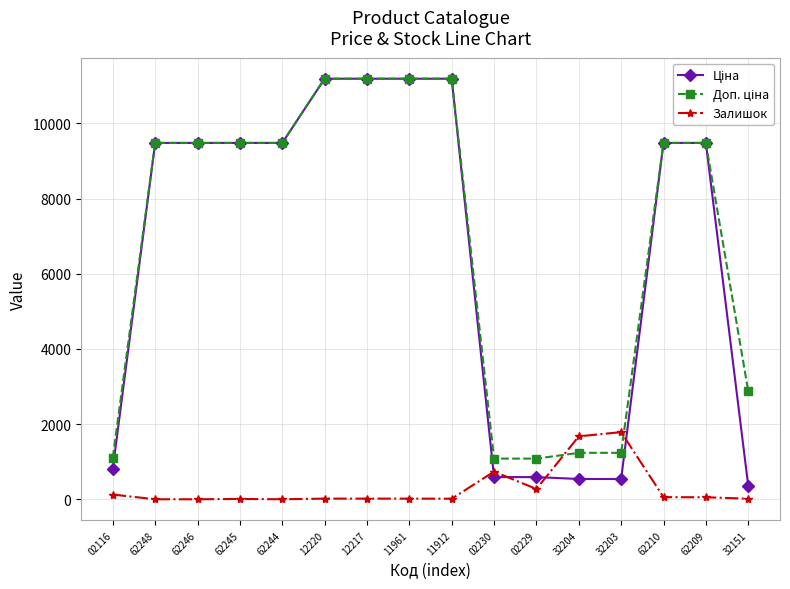

True or false: Залишок has a value of 8.0 at 62245.

True